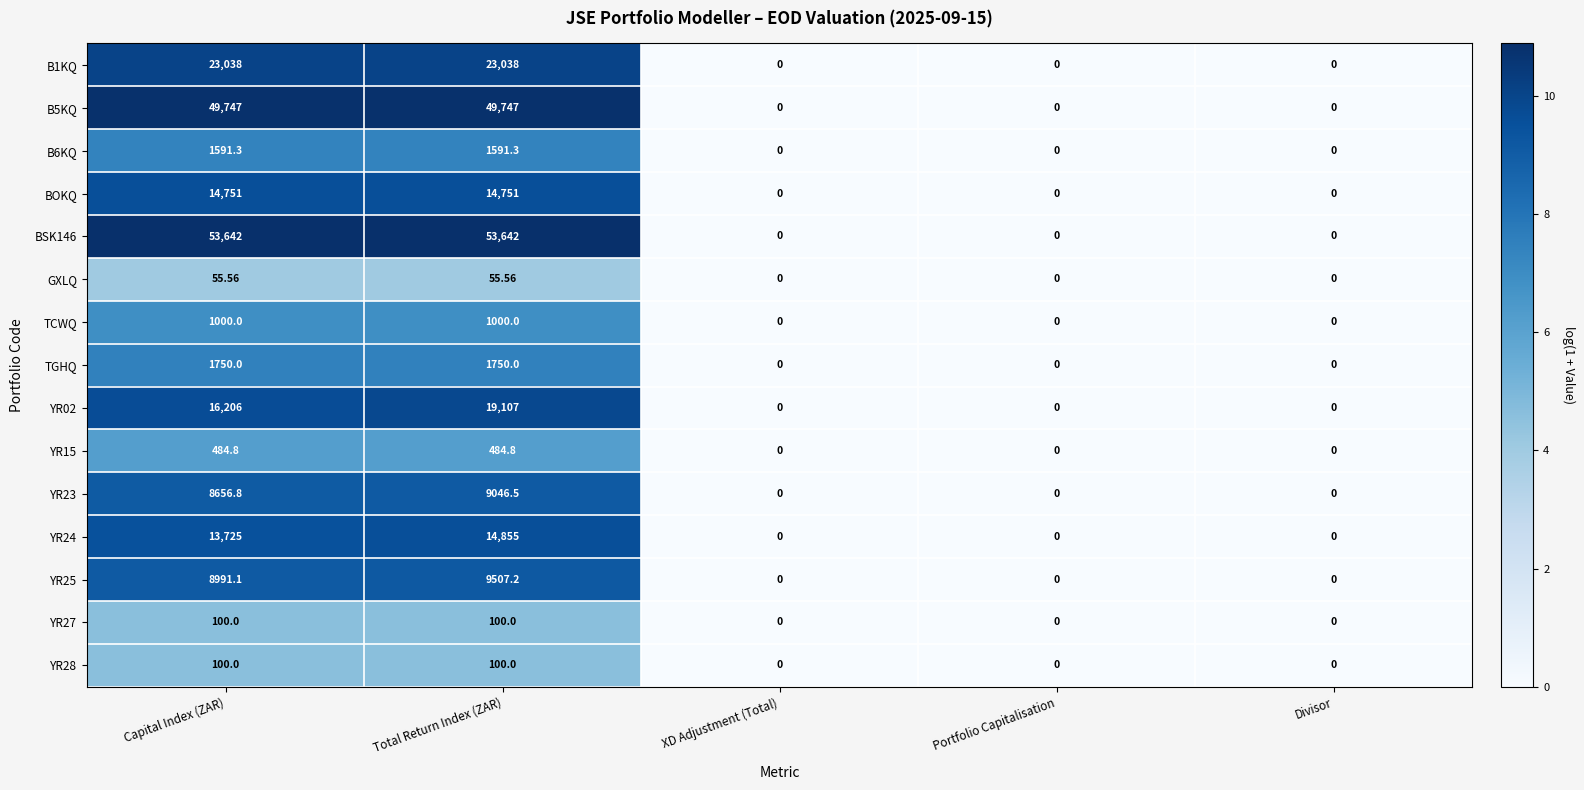

How many series are shown in this chart?

15